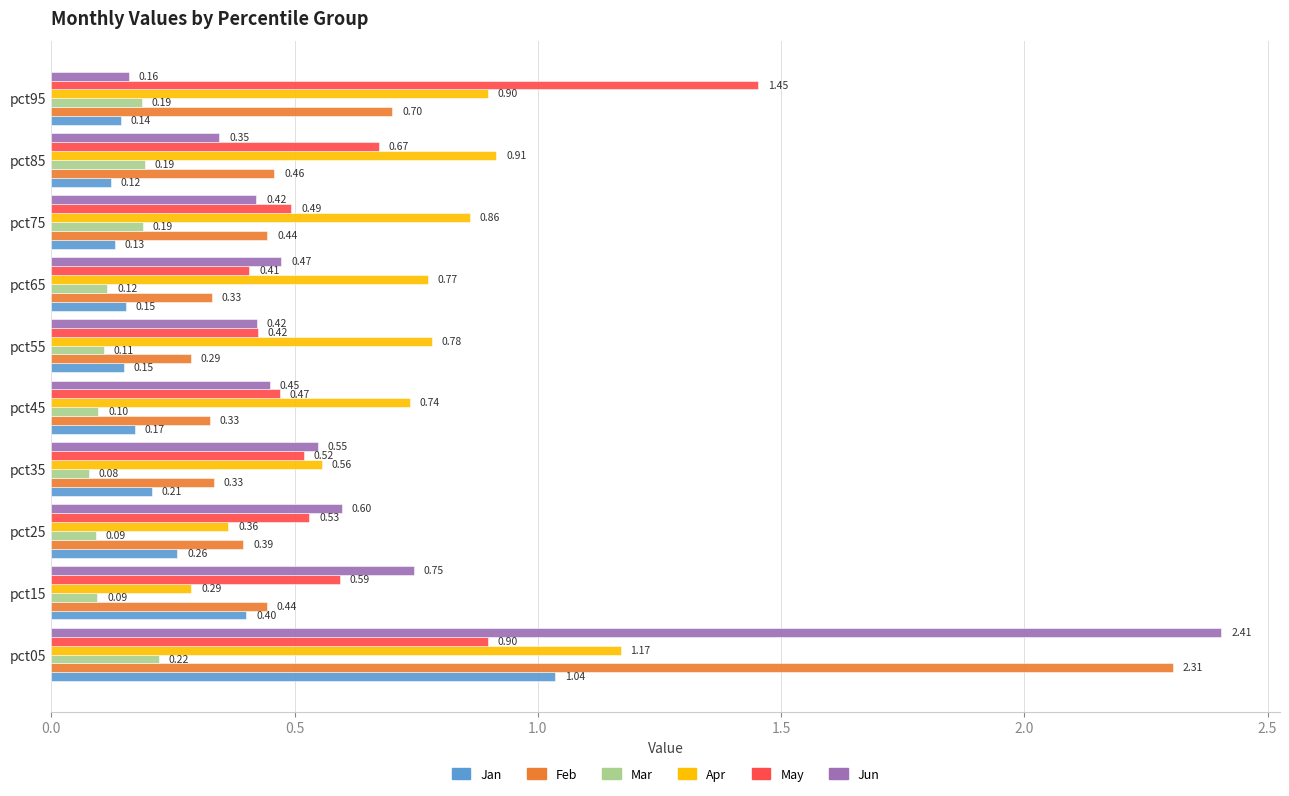

What is the sum of all Apr values?

7.3